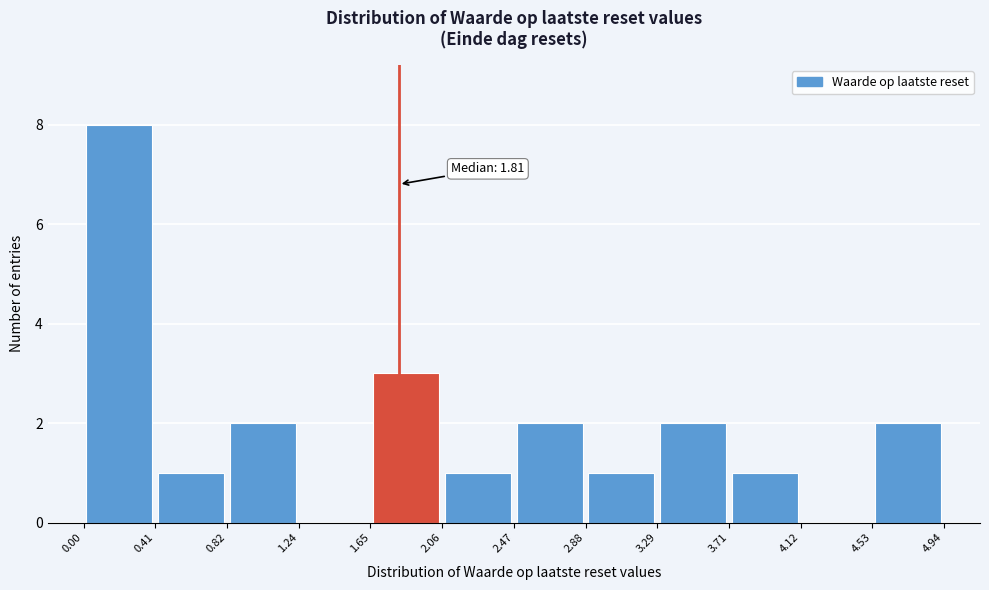

Over which range of the x-axis is the bar tallest?

0.00 to 0.41